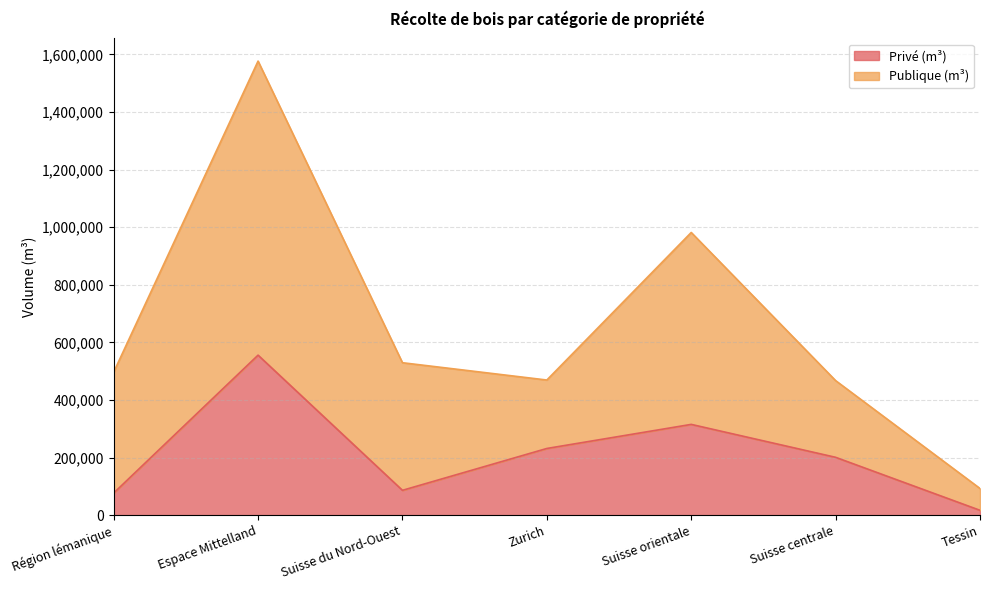

Is it true that the value at Suisse du Nord-Ouest is 86193?

True